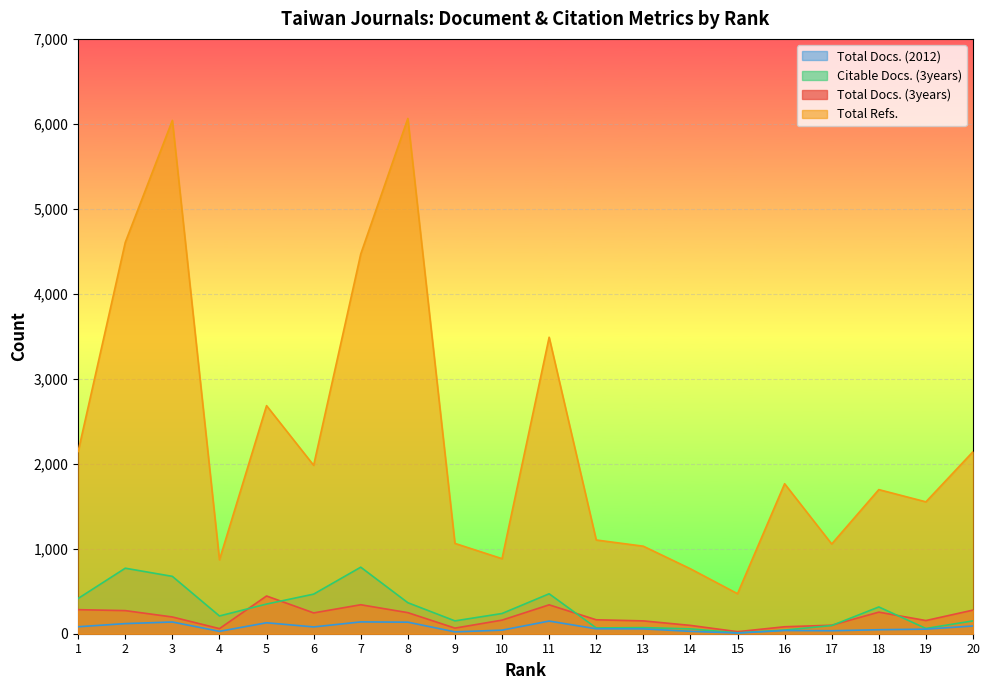

Which has a higher value, 19 or 3?

3